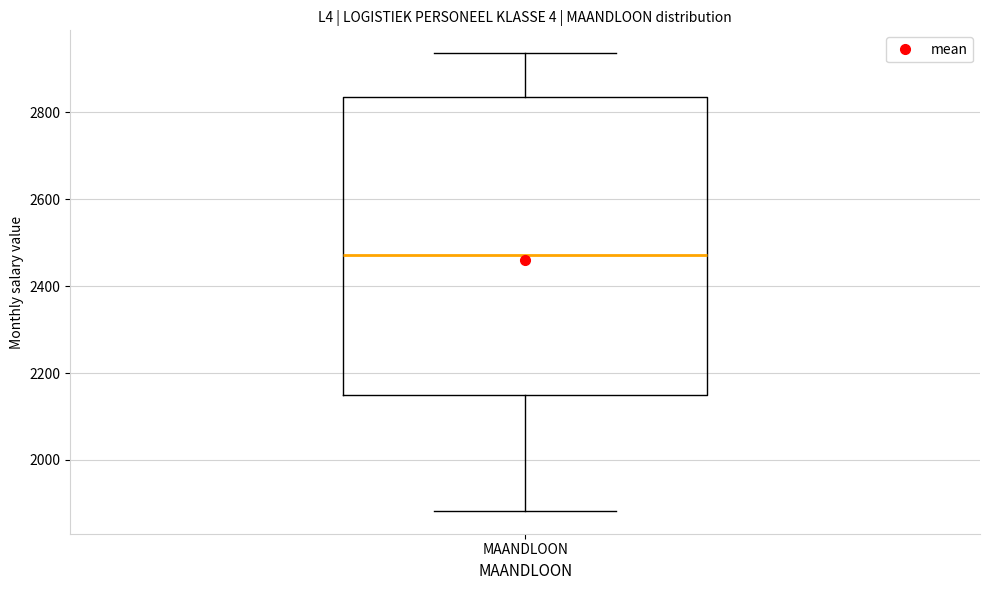

Transcribe this box plot: give where the median line is, the range the box spans, and where the two whiskers end, as read against the y-axis. The values are not printed on the chart, so give them approximately, as read against the axis.

median 2480, box 2140 to 2840, whiskers 1880 to 2940